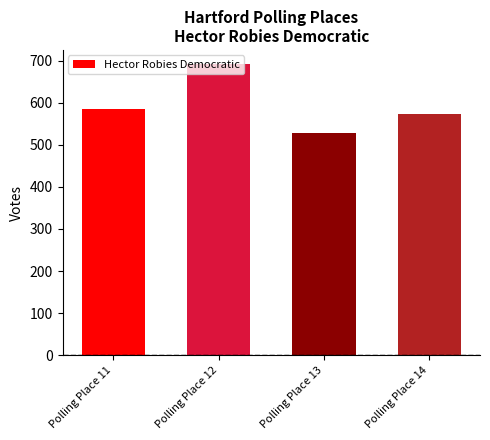

What is the smallest value displayed?

527